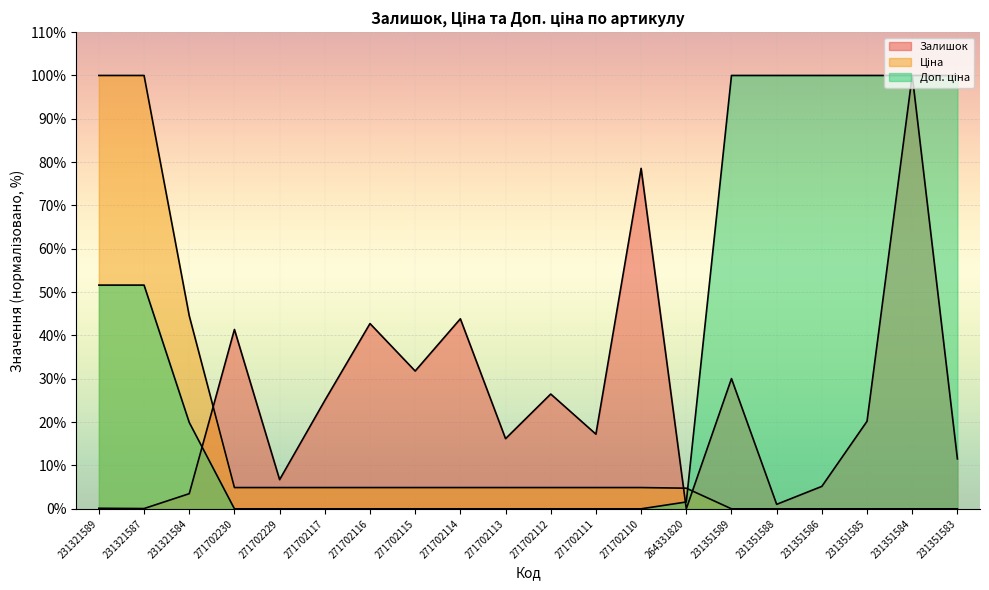

Which series ends up on top after the final intersection of Залишок and Доп. ціна?

Доп. ціна